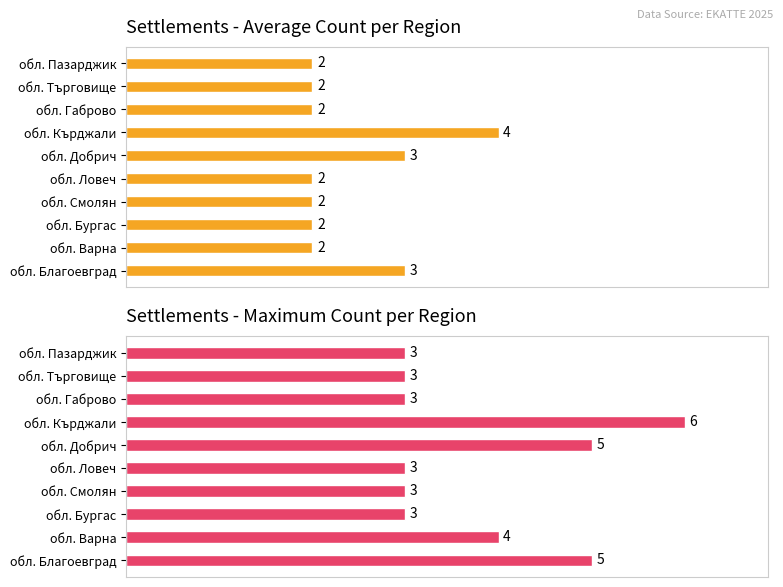

How many data points in Average count are above 2?

3